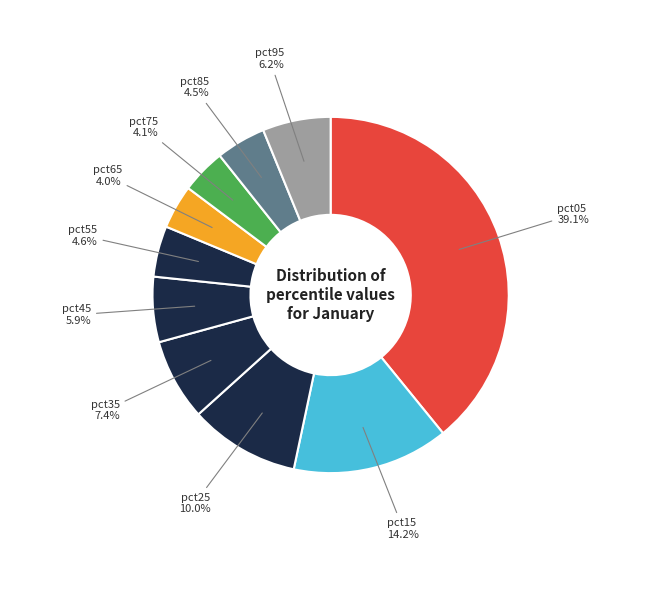

Is the sum of pct15 and pct55 greater than half?

No